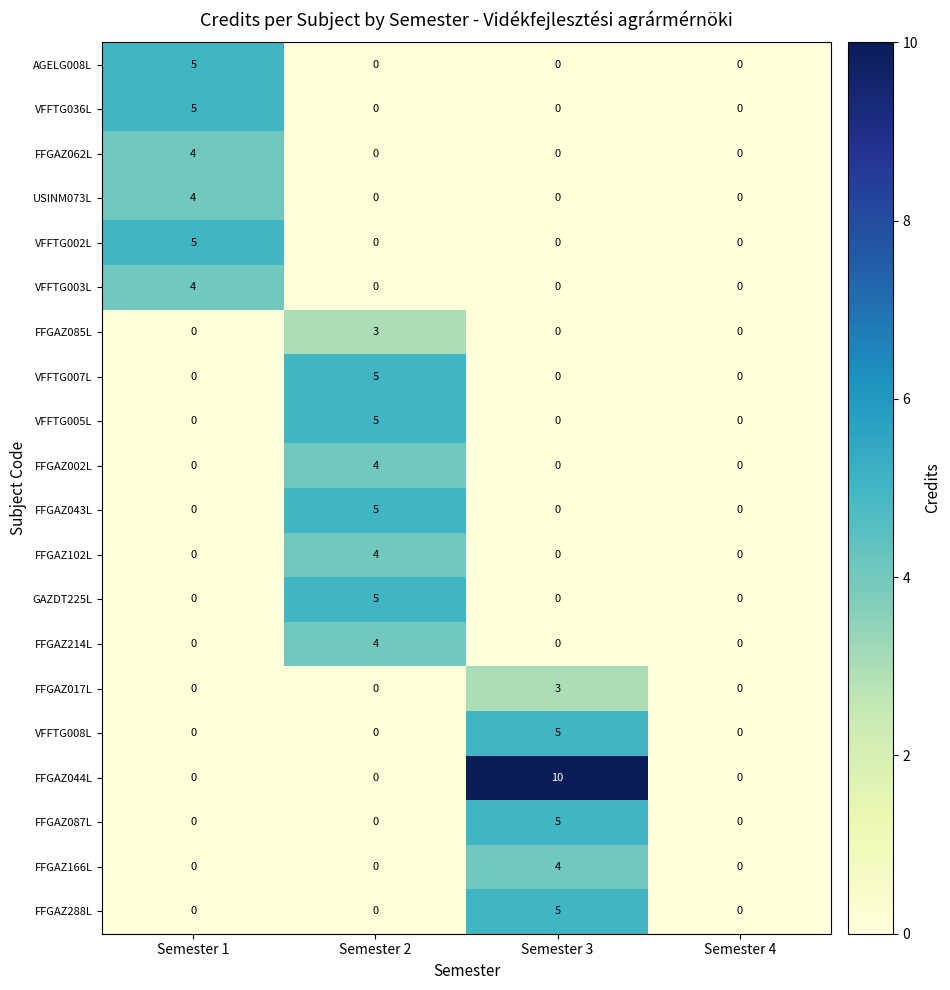

Count the USINM073L values in the range 0 to 4.

4